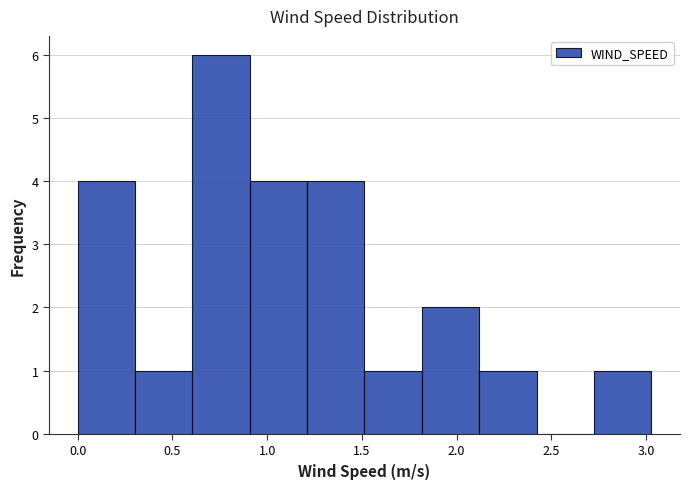

Reading left to right, list every bar in this chart as the range it spans on the x-axis followed by its height. Neither the bar edges nor the heights are printed on the chart, so give them approximately, as read against the axes.

0.00 to 0.30: 4
0.30 to 0.60: 1
0.60 to 0.90: 6
0.90 to 1.20: 4
1.20 to 1.50: 4
1.50 to 1.80: 1
1.80 to 2.10: 2
2.10 to 2.40: 1
2.40 to 2.75: 0
2.75 to 3.05: 1